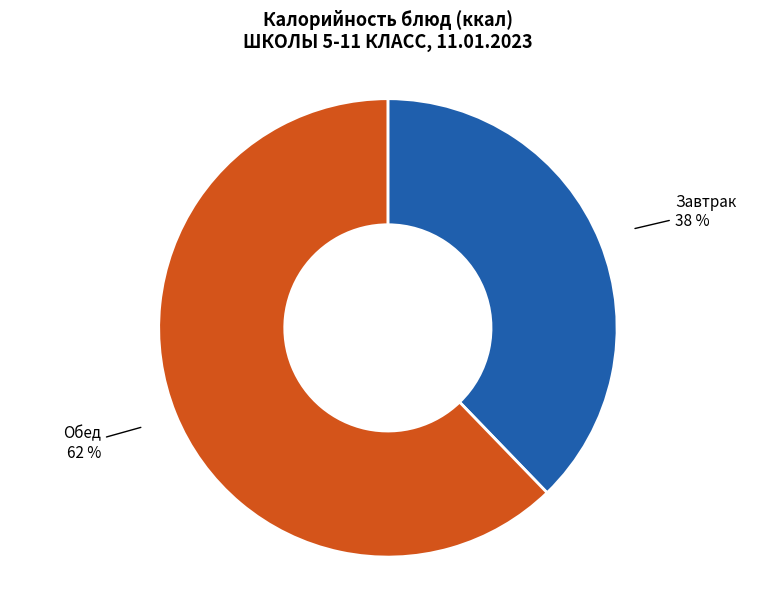

To the nearest percent, what is the difference between the largest and smallest slice percentages?

24%